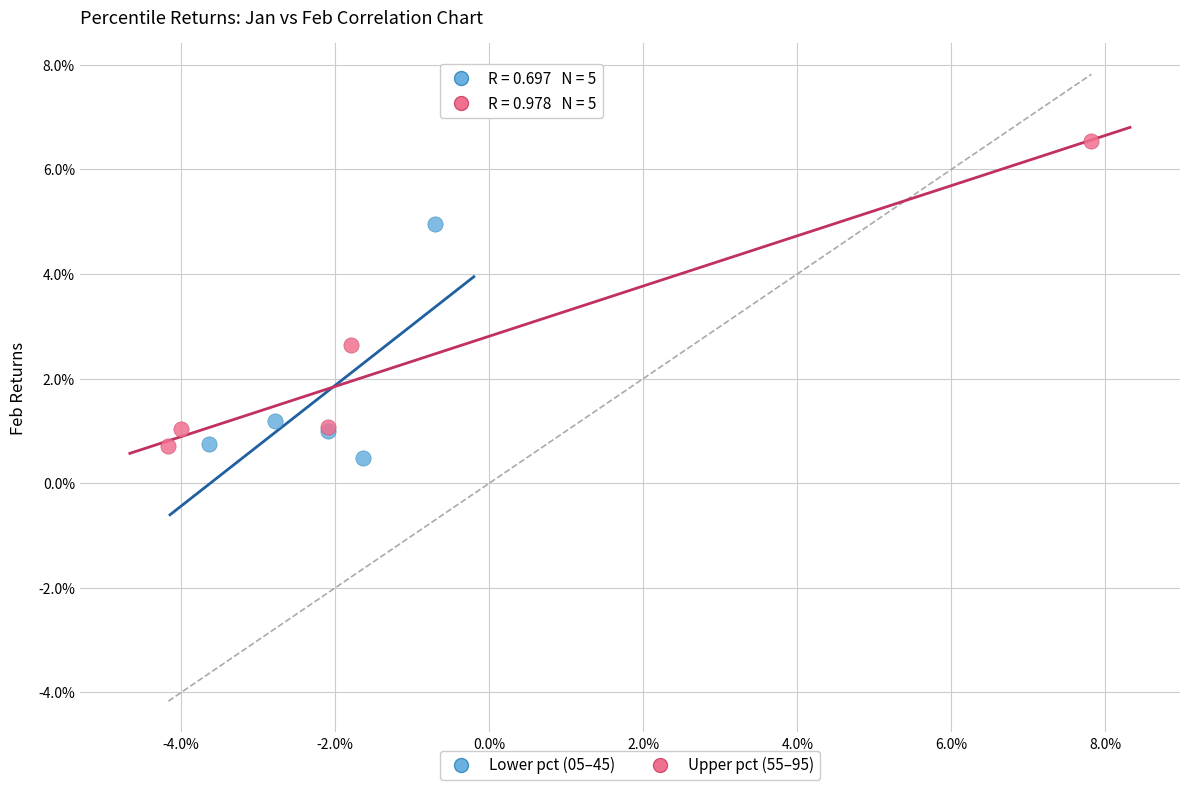

Which series reaches the minimum Y coordinate?

Lower pct (05–45)